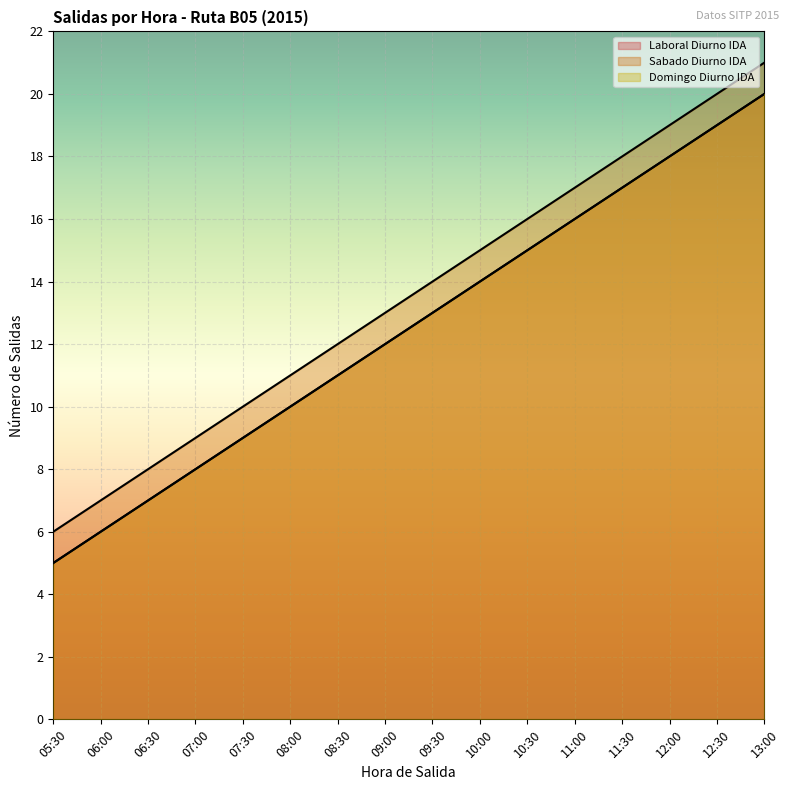

Rank the categories by Laboral Diurno IDA value from lowest to highest.

05:30, 06:00, 06:30, 07:00, 07:30, 08:00, 08:30, 09:00, 09:30, 10:00, 10:30, 11:00, 11:30, 12:00, 12:30, 13:00